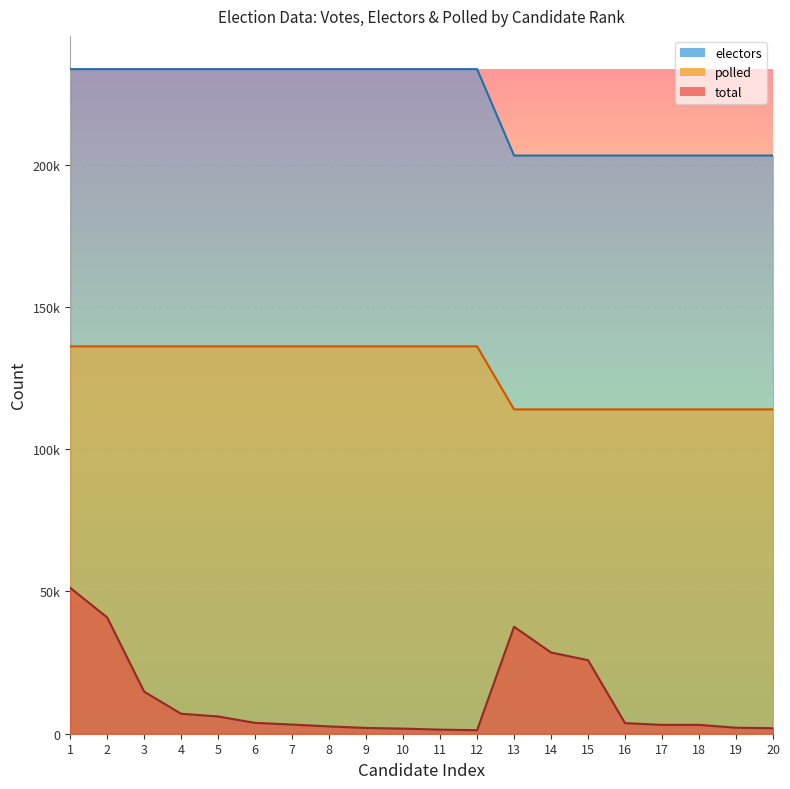

What is the maximum value shown in the chart?

233547